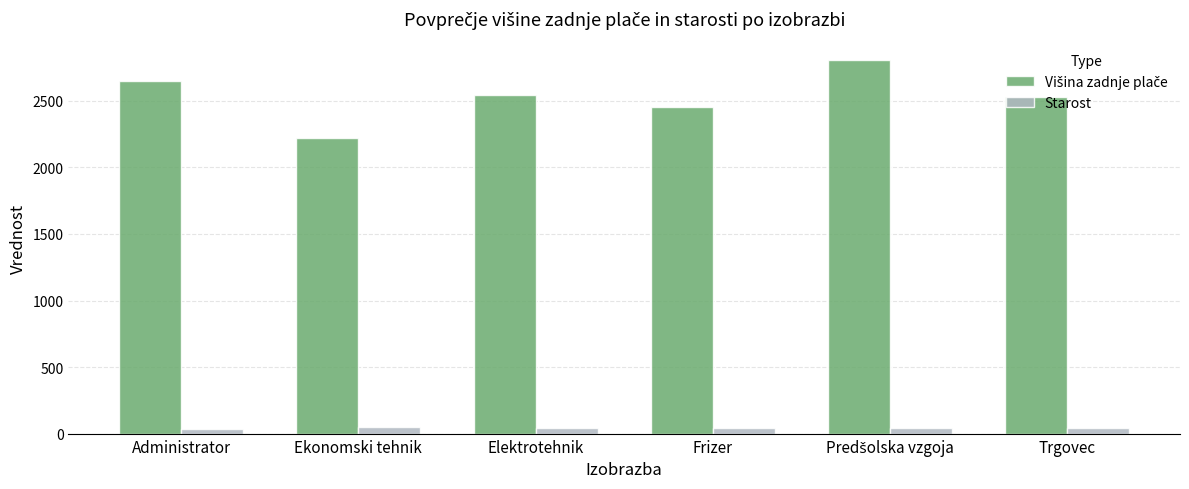

How many values in the Starost series are below 44?

2